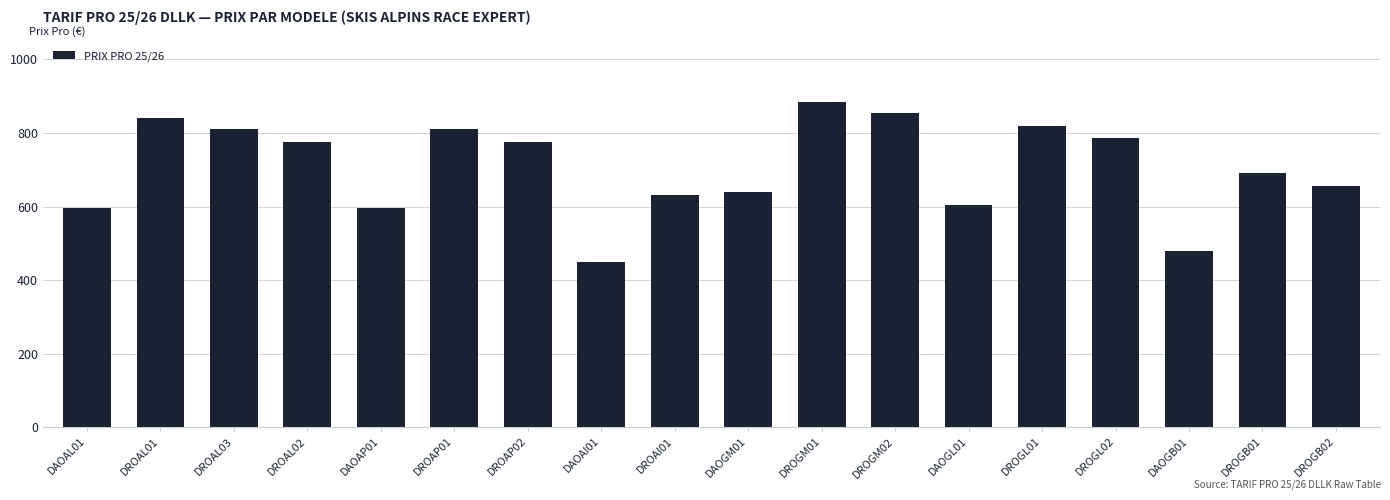

What is the approximate value at DROAL03, to the nearest 5?

810